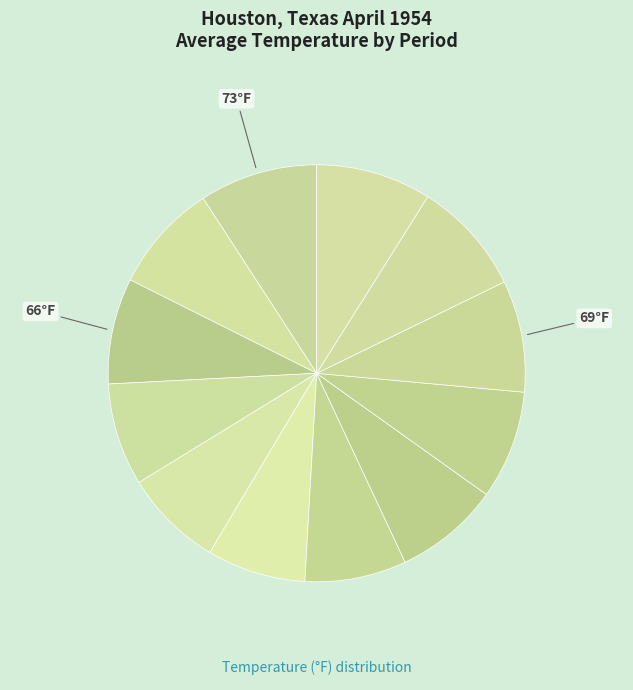

How many segments does this pie chart have?

12